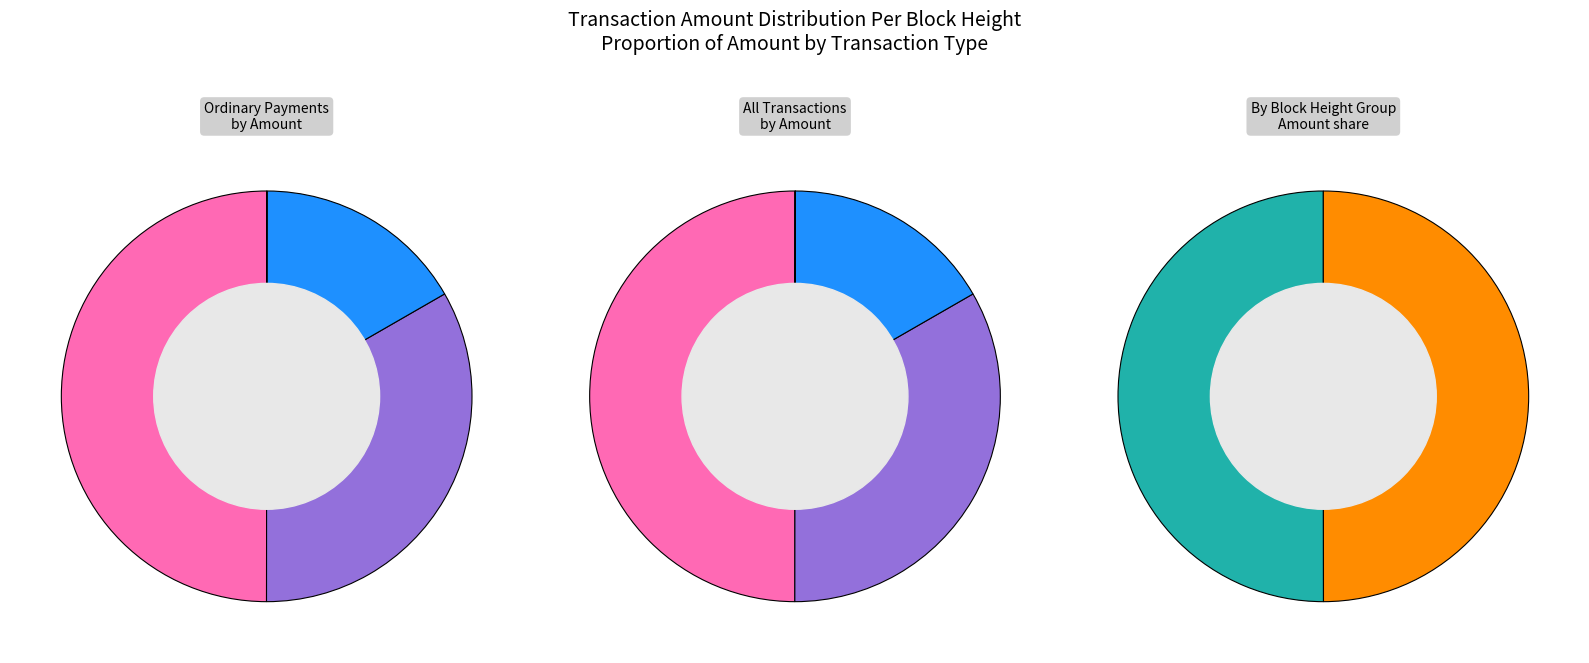

Does 443212 account for over 50% of the chart?

No